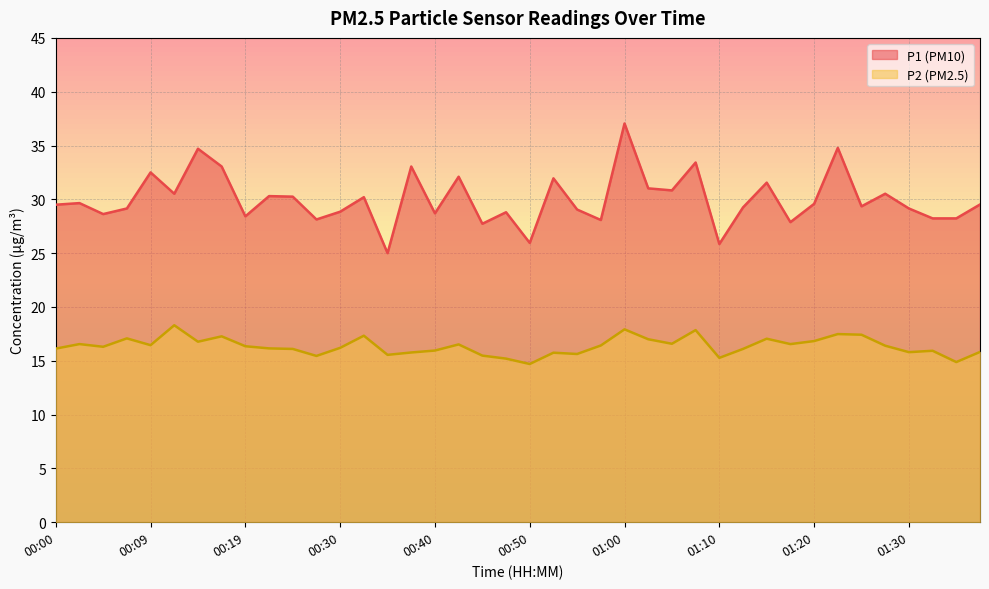

Reading right to left, what are all the values shown in this chart?

P1: 01:37=29.5	01:35=28.2	01:32=28.2	01:30=29.1	01:27=30.5	01:25=29.4	01:22=34.8	01:20=29.6	01:18=27.9	01:15=31.6	01:13=29.2	01:10=25.9	01:07=33.4	01:05=30.8	01:03=31.0	01:00=37.0	00:58=28.1	00:55=29.1	00:53=31.9	00:50=25.9	00:47=28.8	00:45=27.7	00:42=32.1	00:40=28.7	00:37=33.0	00:35=25.0	00:32=30.2	00:30=28.9	00:27=28.1	00:25=30.2	00:22=30.3	00:19=28.4	00:17=33.0	00:14=34.7	00:12=30.5	00:09=32.5	00:07=29.1	00:05=28.6	00:02=29.6	00:00=29.5
P2: 01:37=15.8	01:35=14.9	01:32=15.9	01:30=15.8	01:27=16.4	01:25=17.4	01:22=17.5	01:20=16.8	01:18=16.6	01:15=17.1	01:13=16.1	01:10=15.3	01:07=17.9	01:05=16.6	01:03=17.0	01:00=17.9	00:58=16.4	00:55=15.6	00:53=15.8	00:50=14.7	00:47=15.2	00:45=15.5	00:42=16.5	00:40=15.9	00:37=15.8	00:35=15.6	00:32=17.3	00:30=16.2	00:27=15.4	00:25=16.1	00:22=16.1	00:19=16.4	00:17=17.3	00:14=16.8	00:12=18.3	00:09=16.4	00:07=17.1	00:05=16.3	00:02=16.6	00:00=16.1